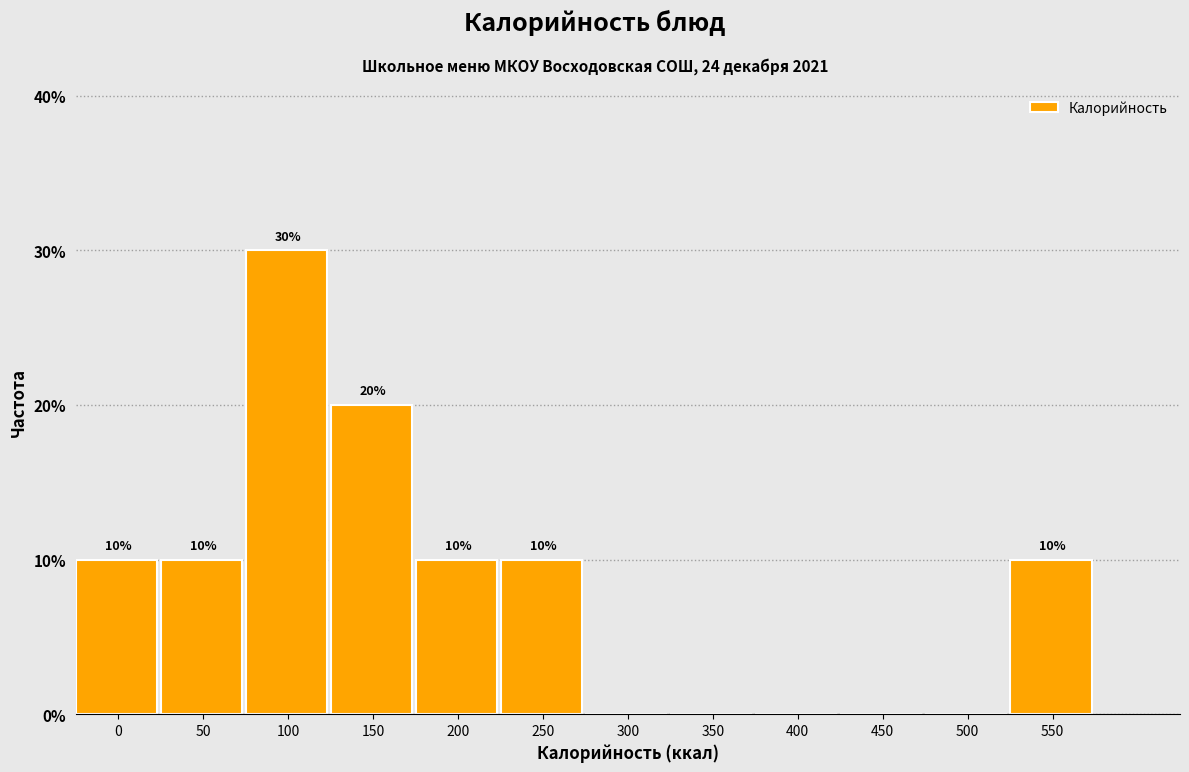

Reading right to left, list all the values displayed in this chart.

550=10	500=0	450=0	400=0	350=0	300=0	250=10	200=10	150=20	100=30	50=10	0=10